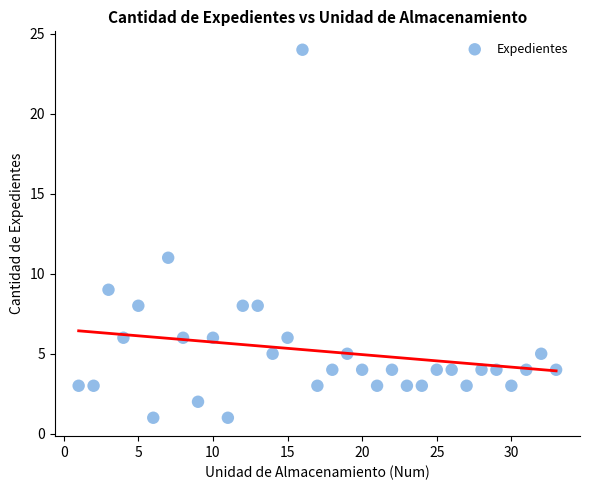

What Y value in the scatter plot is closest to 12?

11